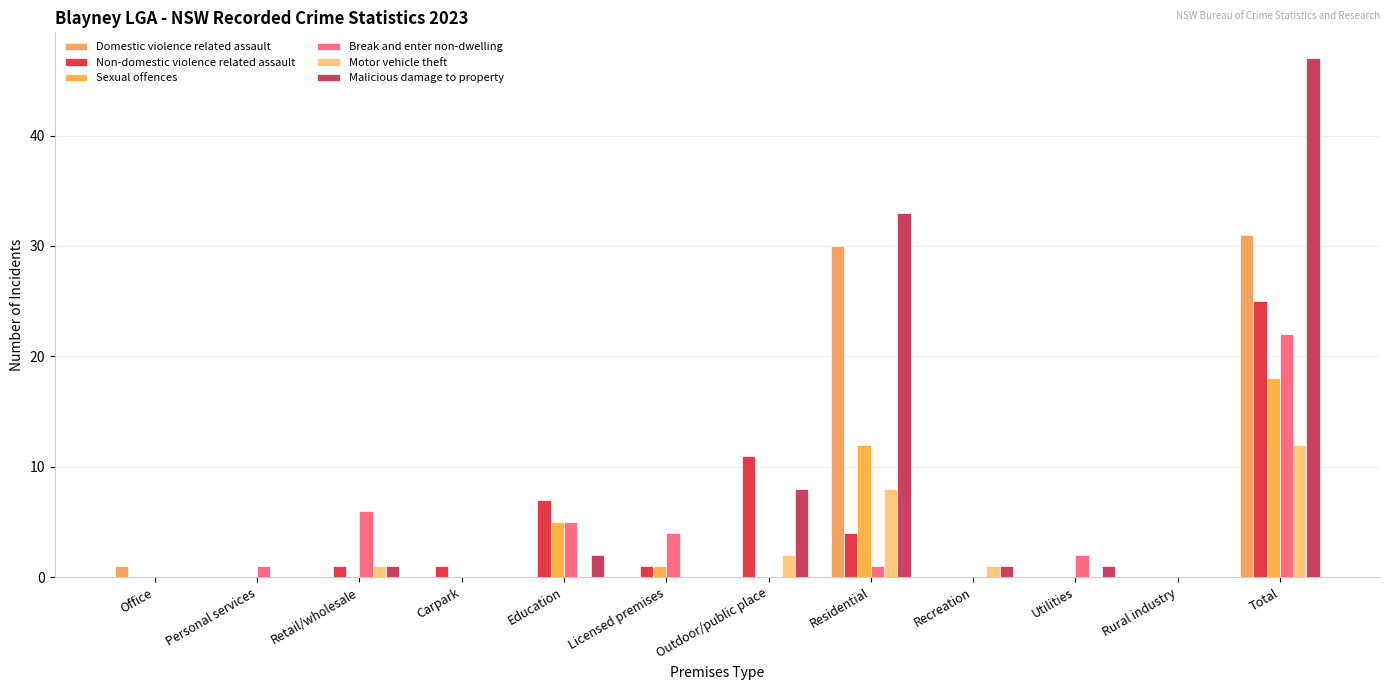

What is the difference between the highest and lowest values at Residential?

32